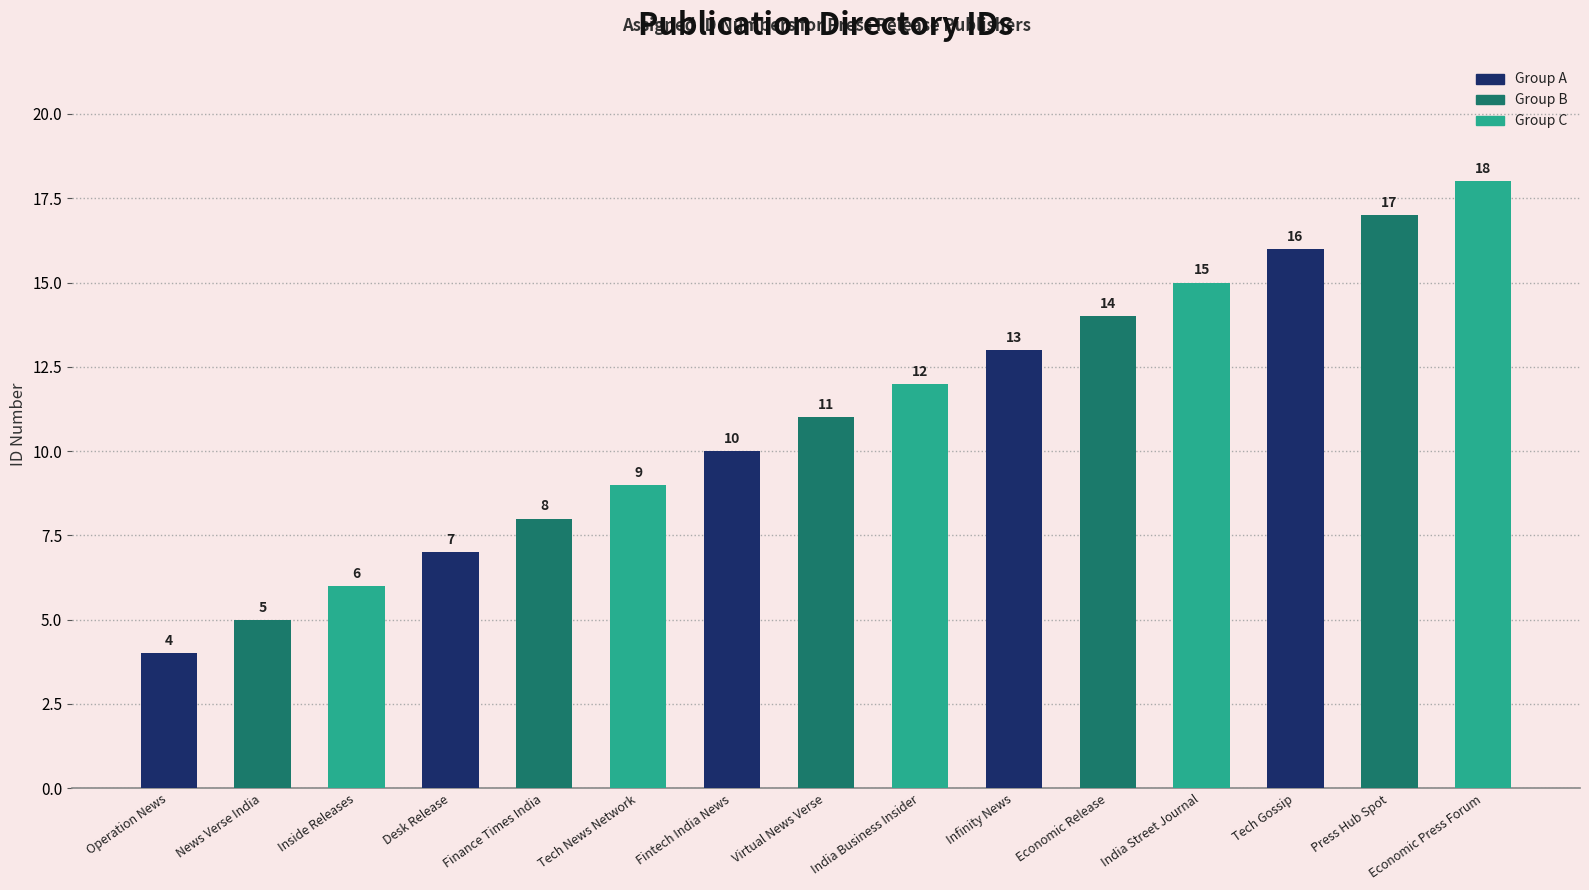

At which category does the chart reach its minimum across all series?

Operation News